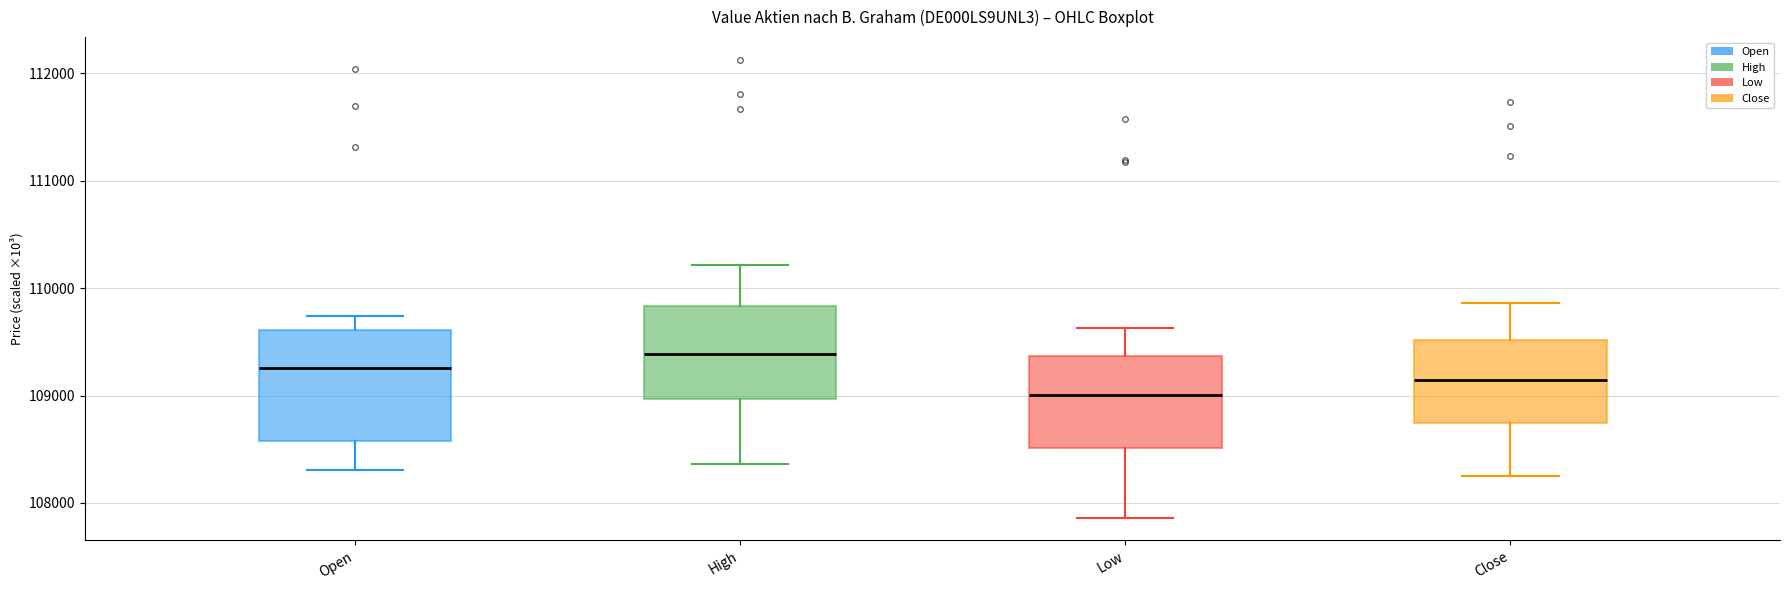

Reading left to right, read every box against the y-axis: the position of its median line, the range the box covers, and the ends of its whiskers. The values are not printed on the chart, so give them approximately, as read against the axis.

Open: median 109300, box 108600 to 109600, whiskers 108300 to 109700
High: median 109400, box 109000 to 109800, whiskers 108400 to 110200
Low: median 109000, box 108500 to 109400, whiskers 107900 to 109600
Close: median 109100, box 108700 to 109500, whiskers 108200 to 109900